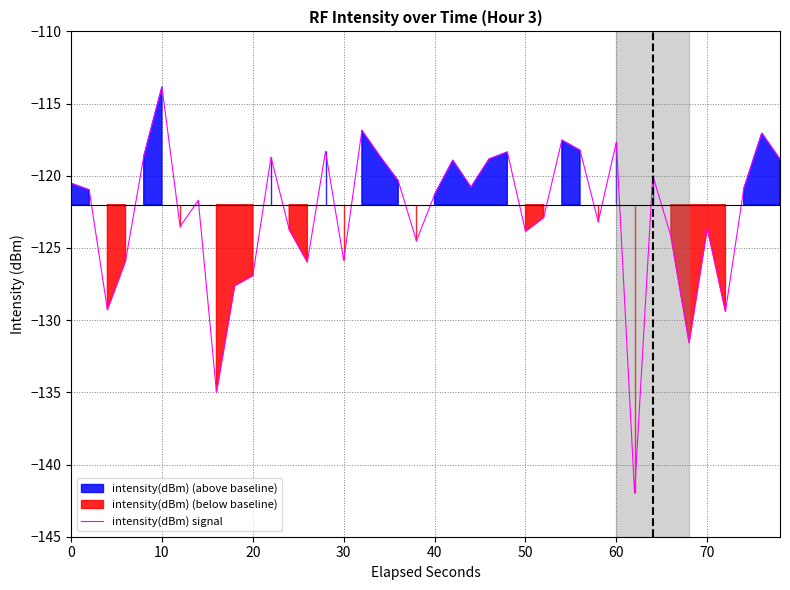

The intensity(dBm) signal series shows -120.5 at 0. True or false?

True